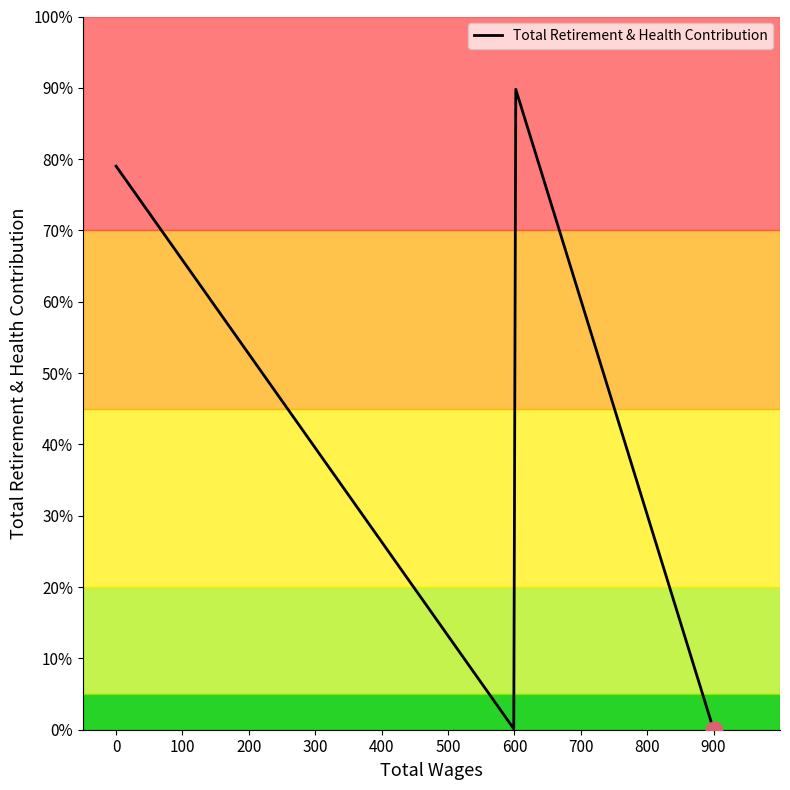

Does the chart display data point markers on the line(s)?

No